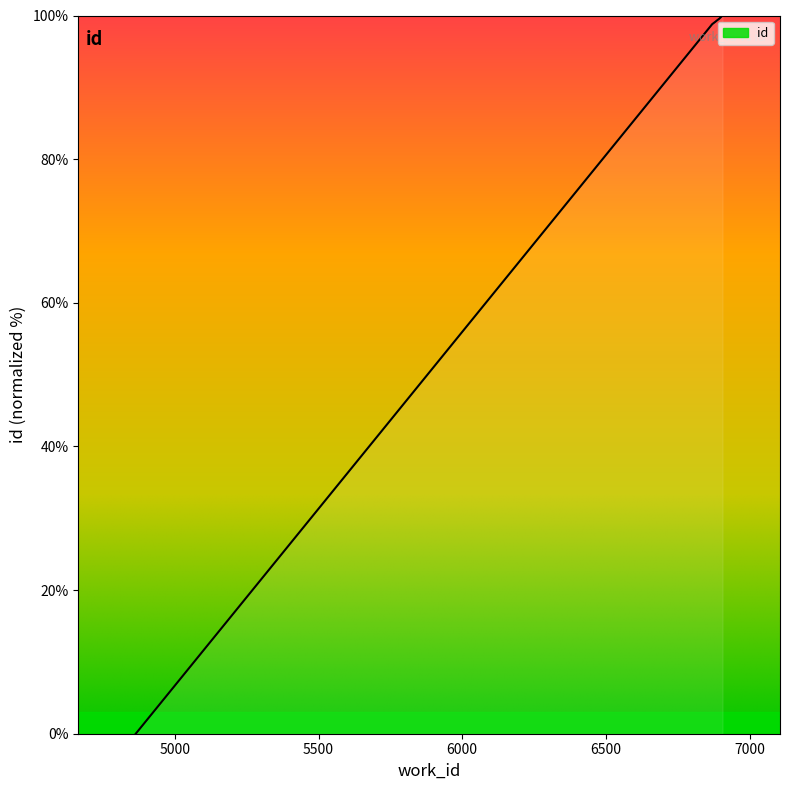

What is the value of the 3rd point from the left?

98.7